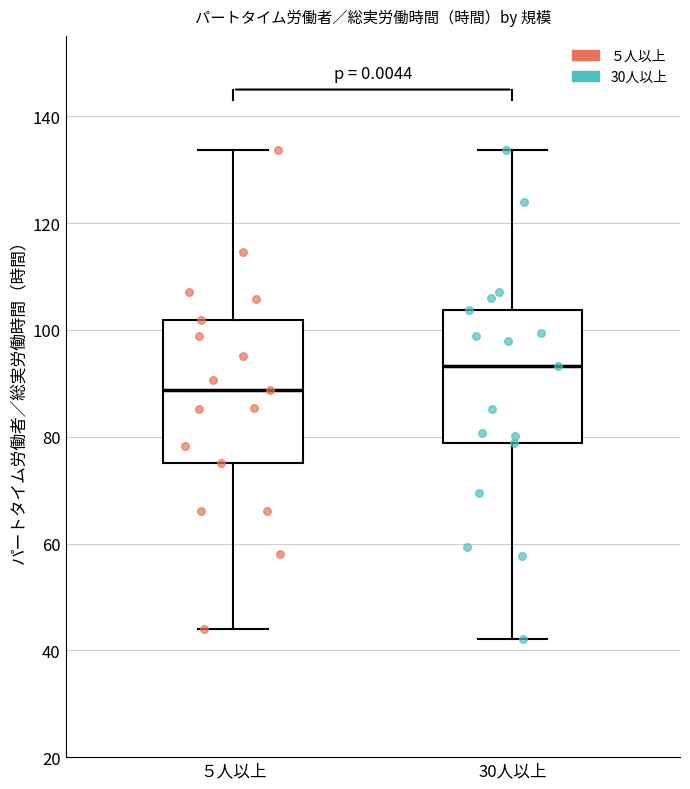

Reading left to right, transcribe this box plot: for each box, give where its median line is, the range the box spans, and where its two whiskers end, as read against the y-axis. The values are not printed on the chart, so give them approximately, as read against the axis.

５人以上: median 88, box 76 to 102, whiskers 44 to 134
30人以上: median 94, box 78 to 104, whiskers 42 to 134